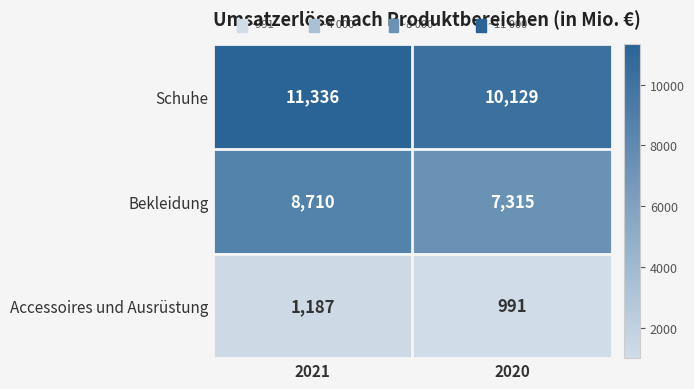

At which label does Bekleidung reach its peak?

2021